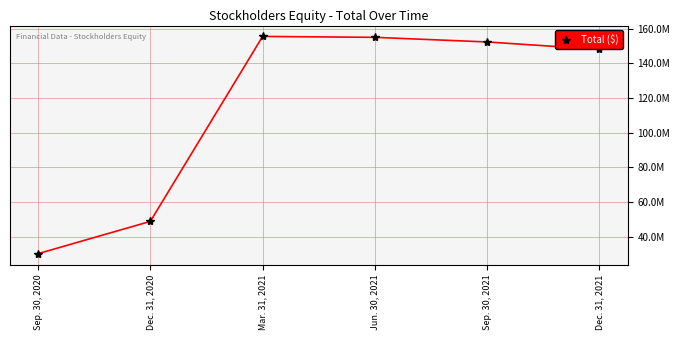

Reading right to left, what are all the values shown in this chart?

148004235	152293944	154968278	155496006	48748133	30111316